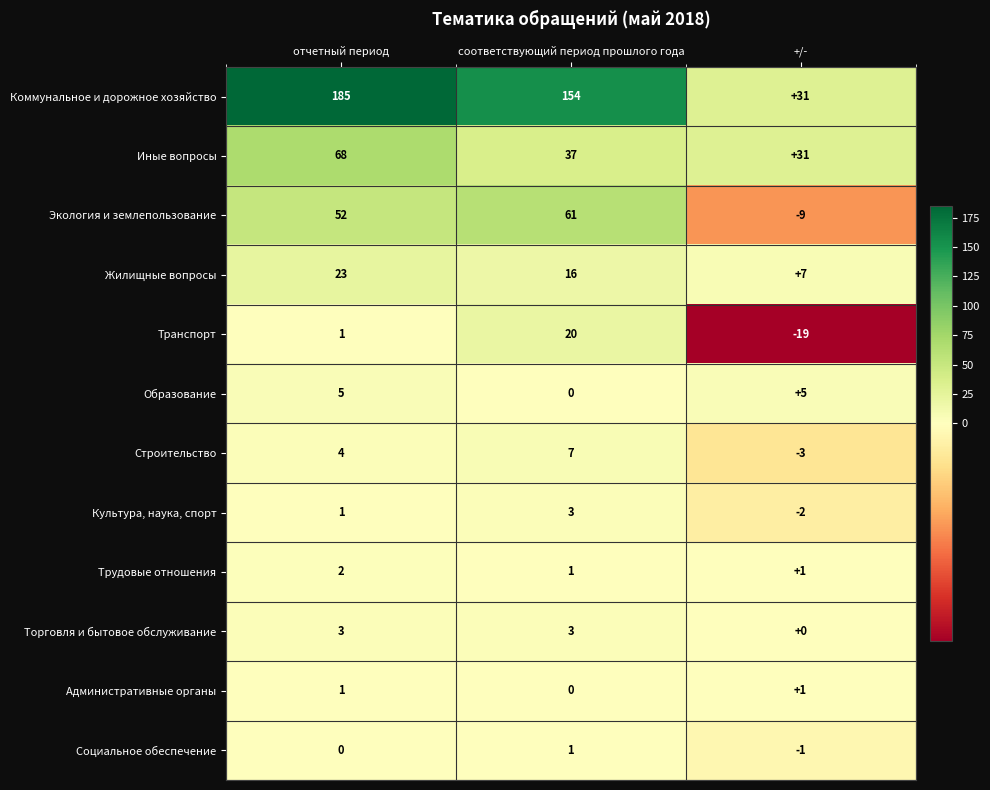

The value of Административные органы at +/- is 0. True or false?

False